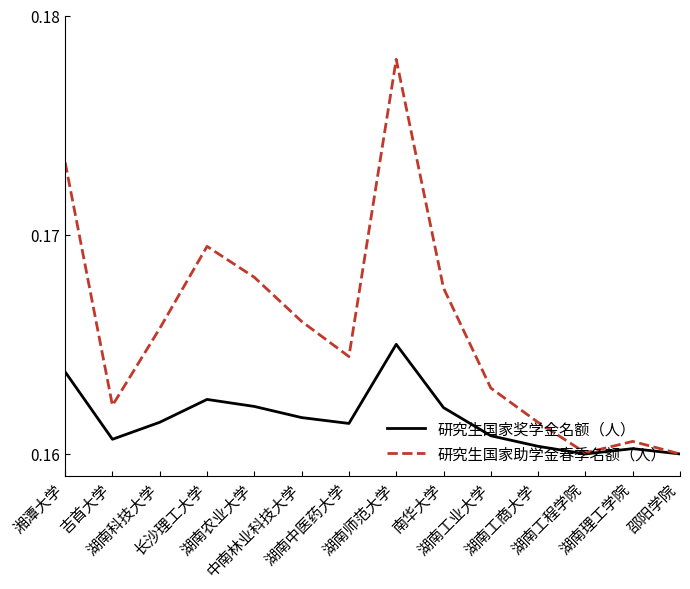

Rank the series by their maximum value, from highest to lowest.

研究生国家助学金春季名额（人）, 研究生国家奖学金名额（人）